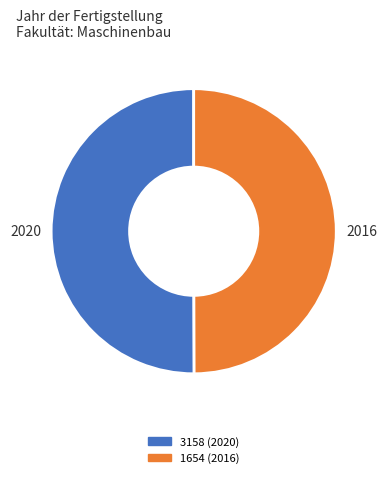

Do 1654 (2016) and 3158 (2020) together represent more than half of the pie?

Yes